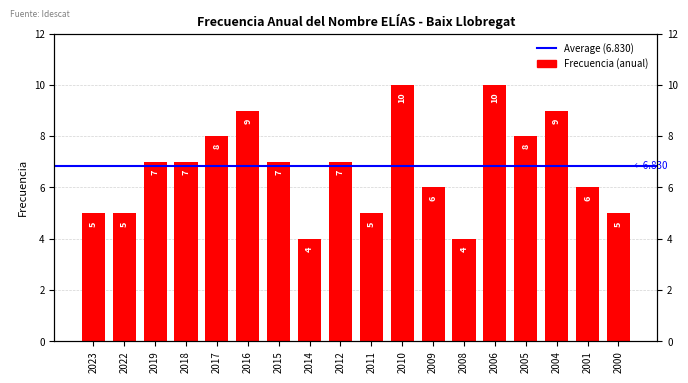

What is the sum of the values at 2019 and 2016?

16